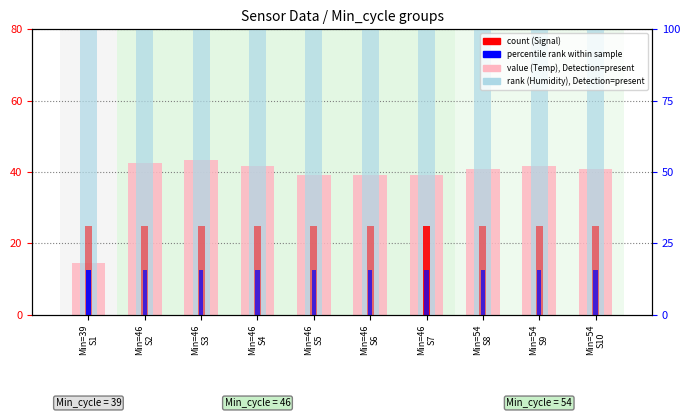

Where is rank (Humidity normalized) nearest to the value 79?

Min=39
S1